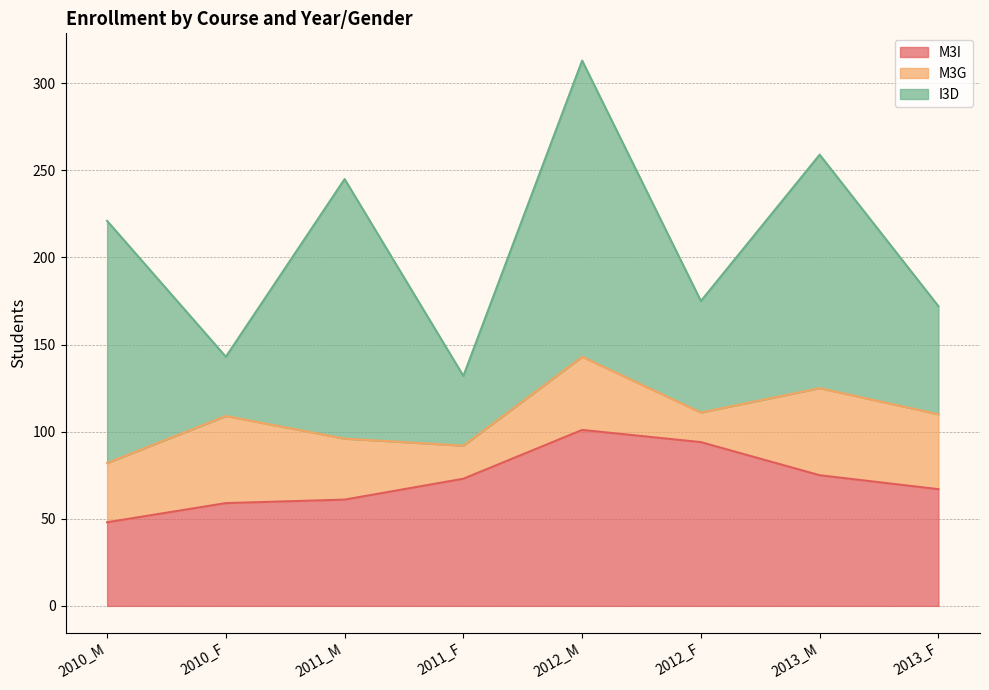

What is the label of the 5th point from the right?

2011_F